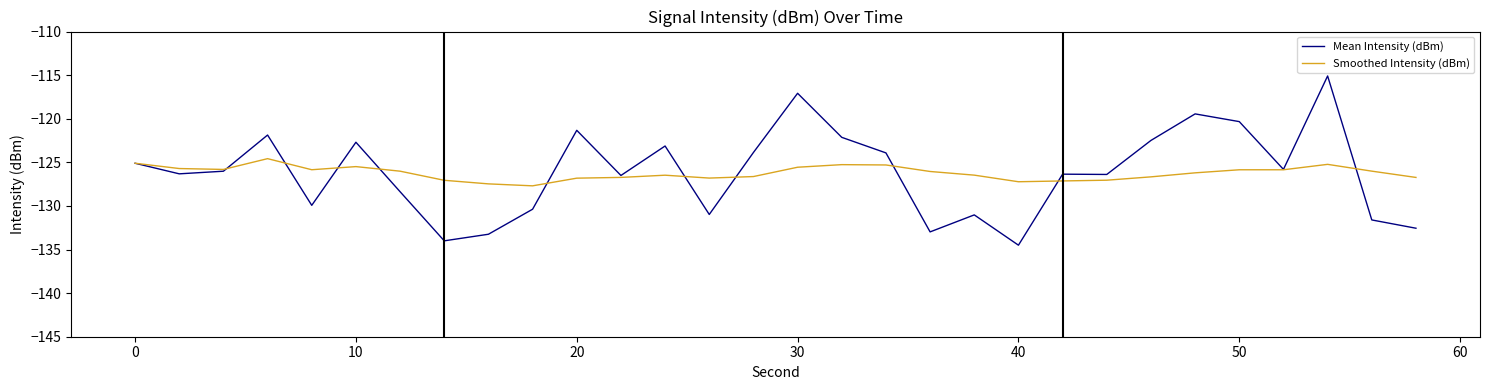

List the series in order of their peak value, lowest first.

Smoothed Intensity (dBm), Mean Intensity (dBm)